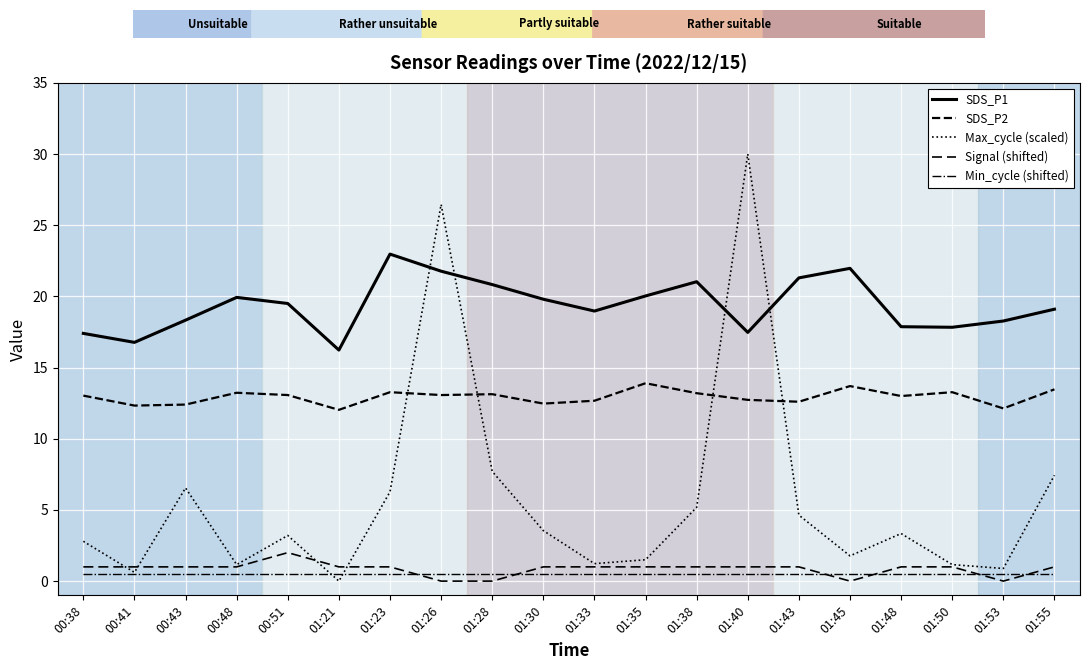

Rank the categories by Min_cycle (shifted) value from highest to lowest.

00:38, 00:41, 00:43, 00:48, 00:51, 01:21, 01:23, 01:26, 01:28, 01:30, 01:33, 01:35, 01:38, 01:40, 01:43, 01:45, 01:48, 01:50, 01:53, 01:55